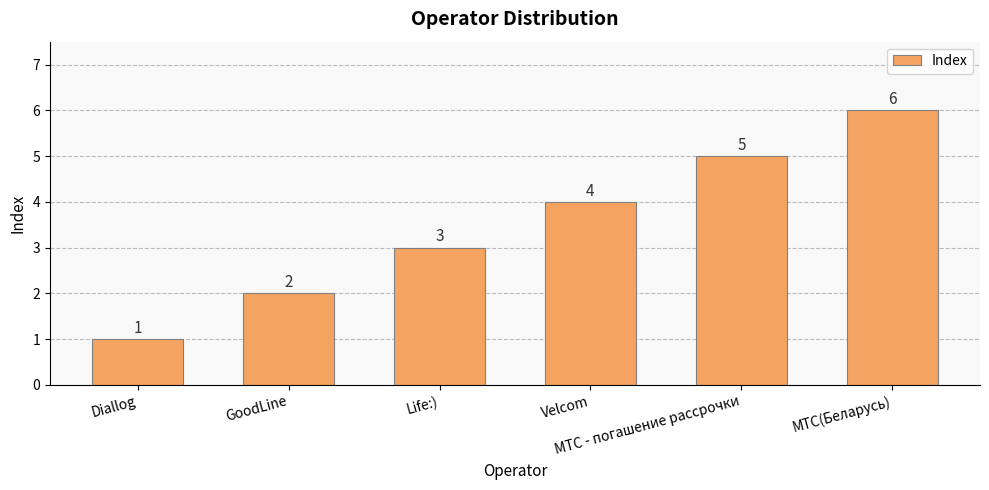

How many bars are there in total?

6